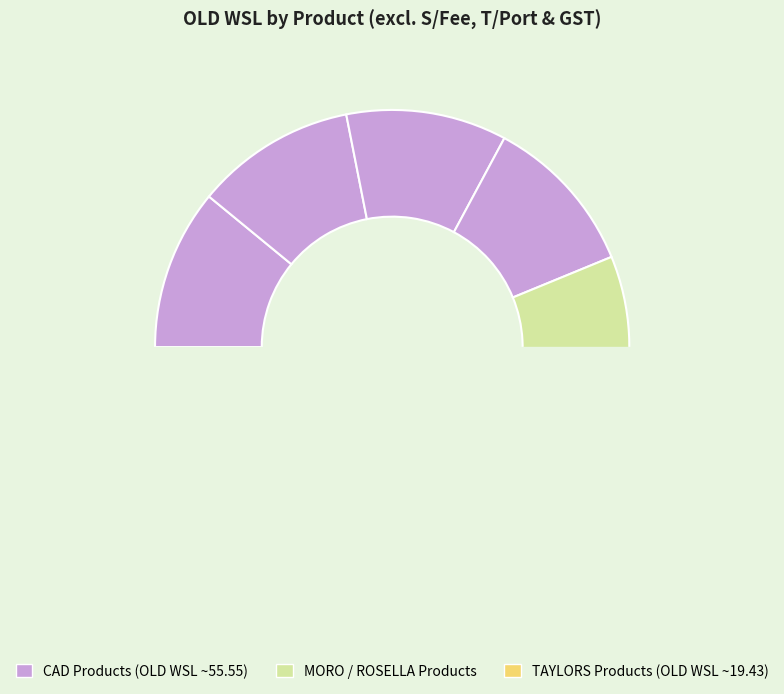

What is the change in value from CAD DM STRAWBERRY BLOCK to MORO O/OIL EXTRA VIRGIN?

+32.8